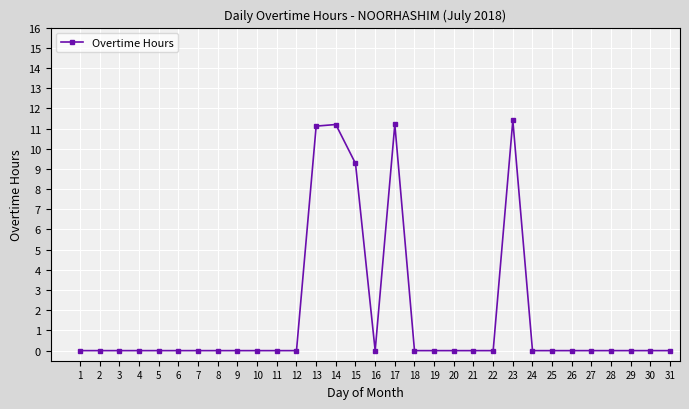

How many series are shown in this chart?

1